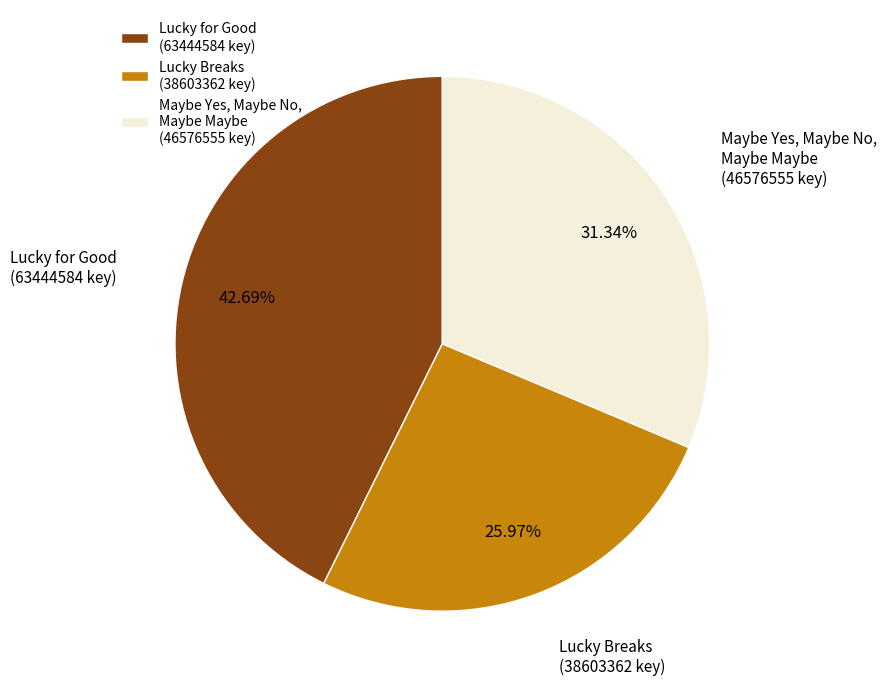

True or false: Lucky Breaks accounts for 26% of the total.

True